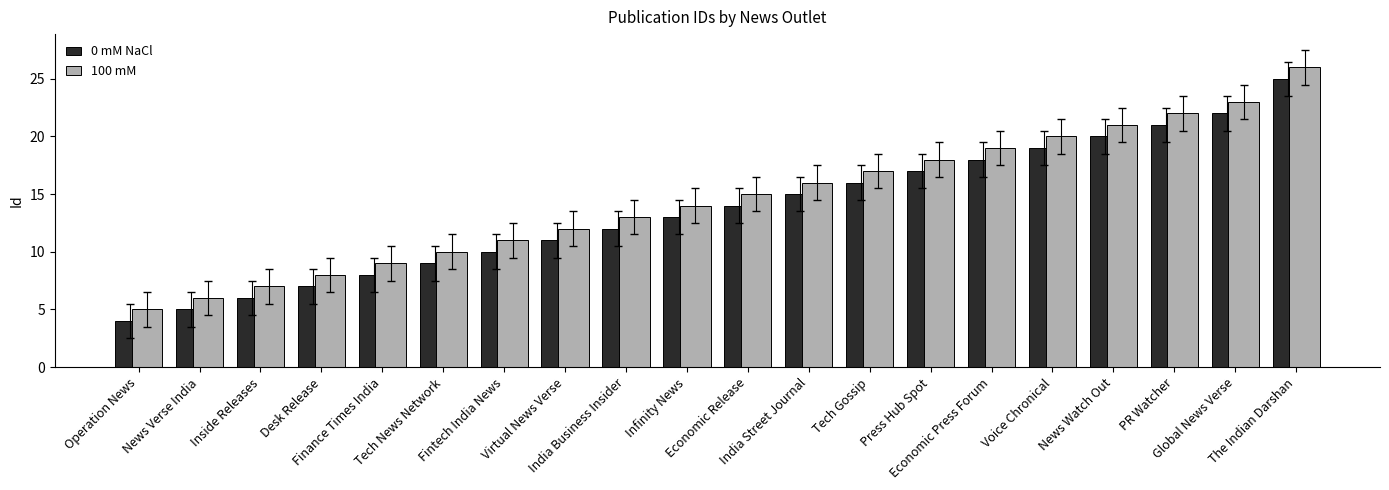

How many series are shown in this chart?

2